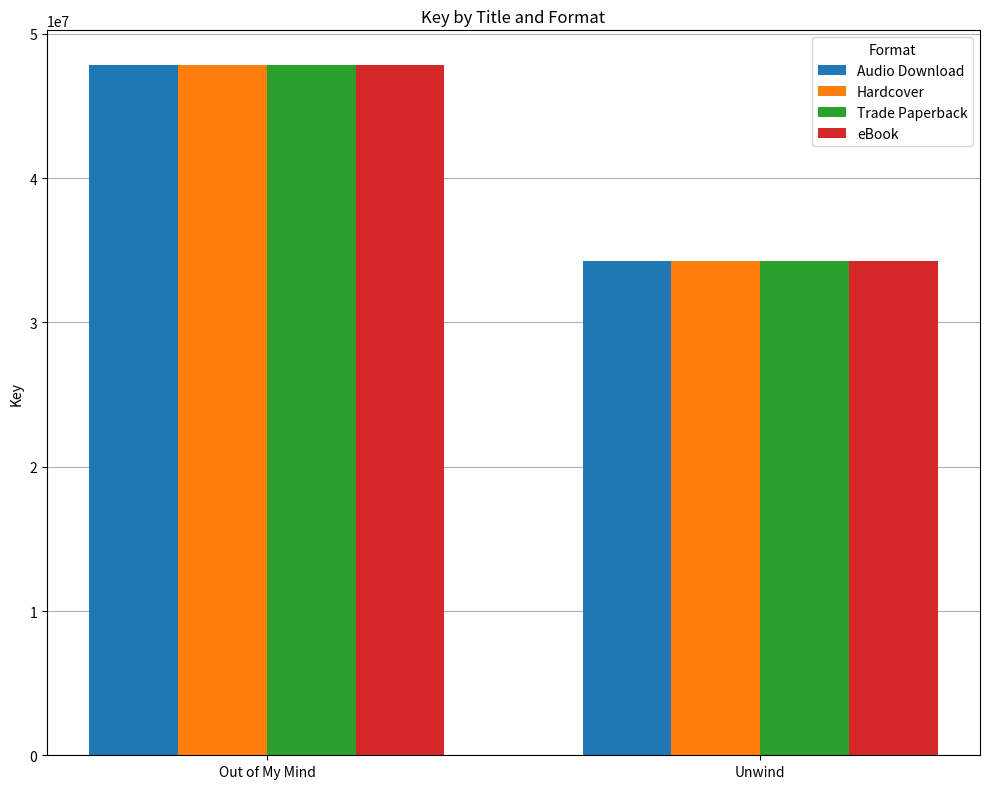

What position from the left is Unwind?

2